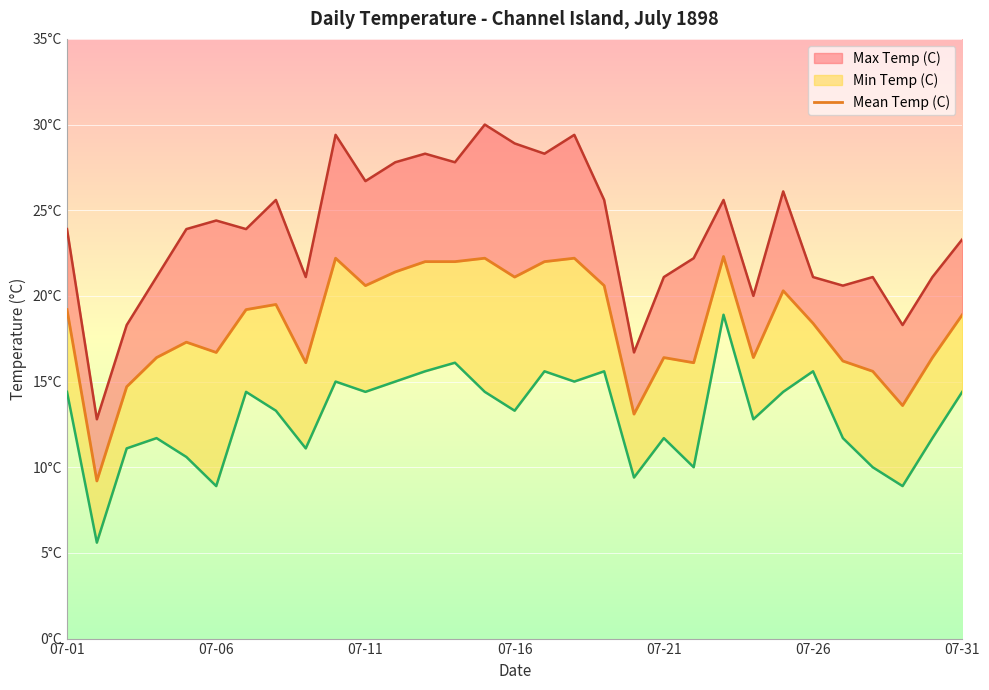

What is the difference between the maximum and minimum values?

13.1